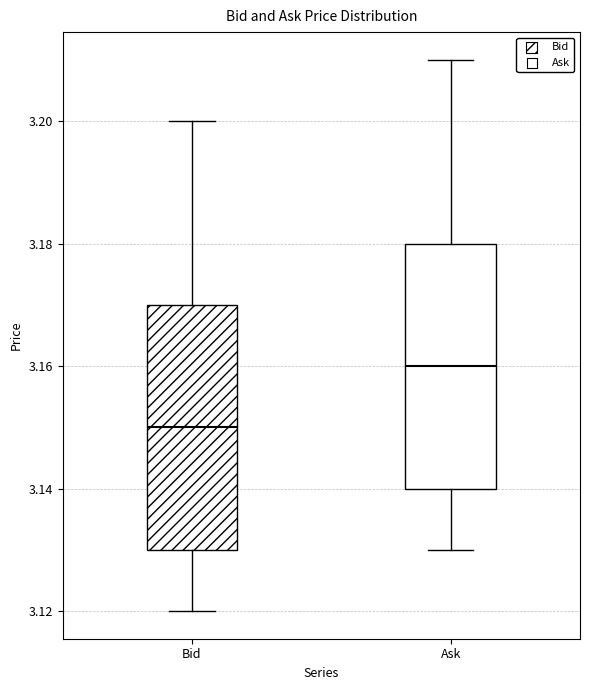

Reading left to right, transcribe this box plot: for each box, give where its median line is, the range the box spans, and where its two whiskers end, as read against the y-axis. The values are not printed on the chart, so give them approximately, as read against the axis.

Bid: median 3.15, box 3.13 to 3.17, whiskers 3.12 to 3.20
Ask: median 3.16, box 3.14 to 3.18, whiskers 3.13 to 3.21